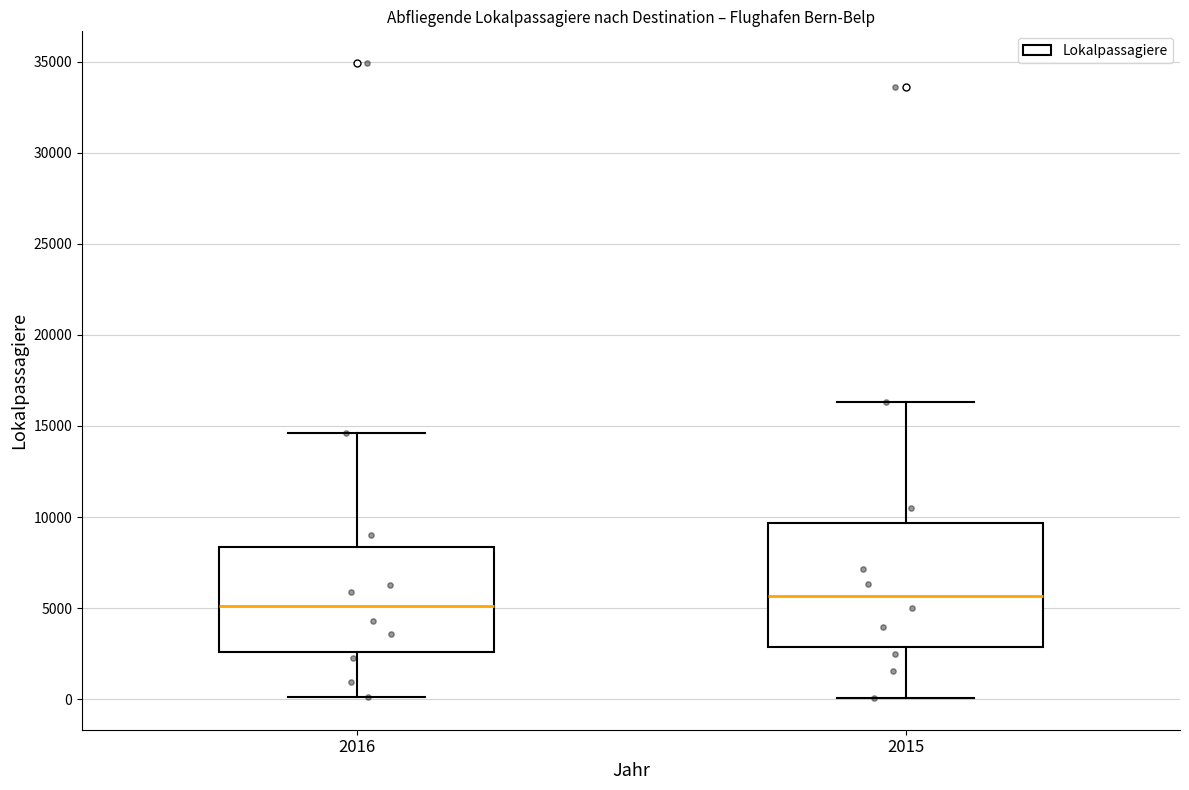

Reading left to right, transcribe this box plot: for each box, give where its median line is, the range the box spans, and where its two whiskers end, as read against the y-axis. The values are not printed on the chart, so give them approximately, as read against the axis.

2016: median 5000, box 2500 to 8500, whiskers 0 to 14500
2015: median 5500, box 3000 to 9500, whiskers 0 to 16500